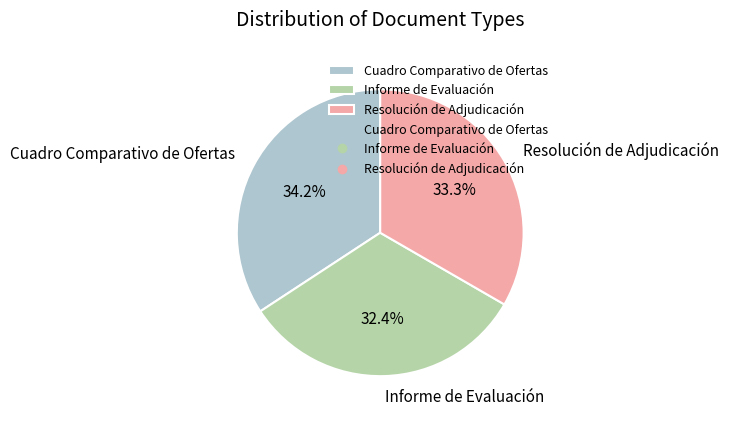

Is there any slice that represents more than half of the pie?

No